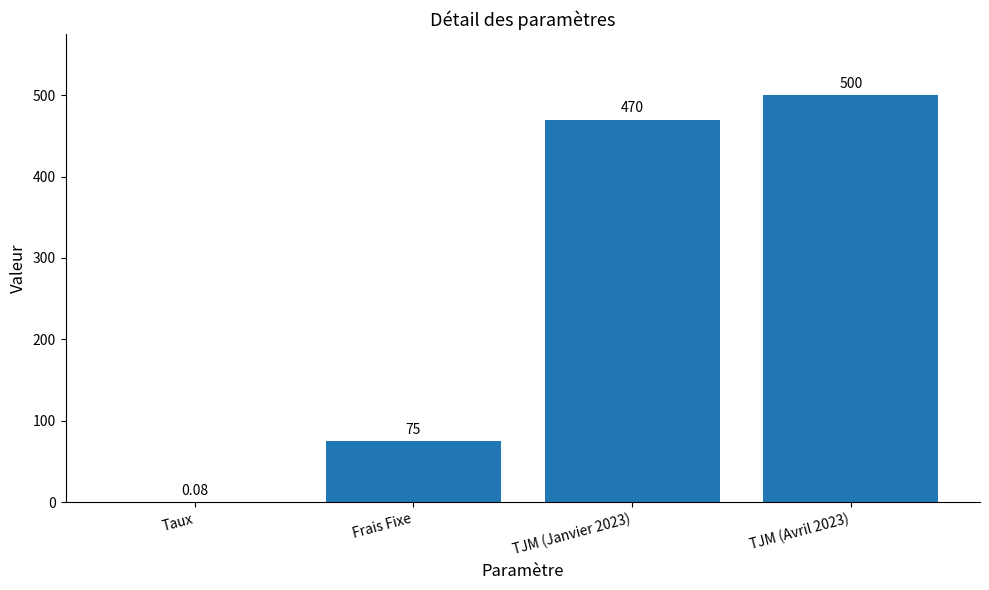

What is the sum of the values at TJM (Janvier 2023) and Frais Fixe?

545.0